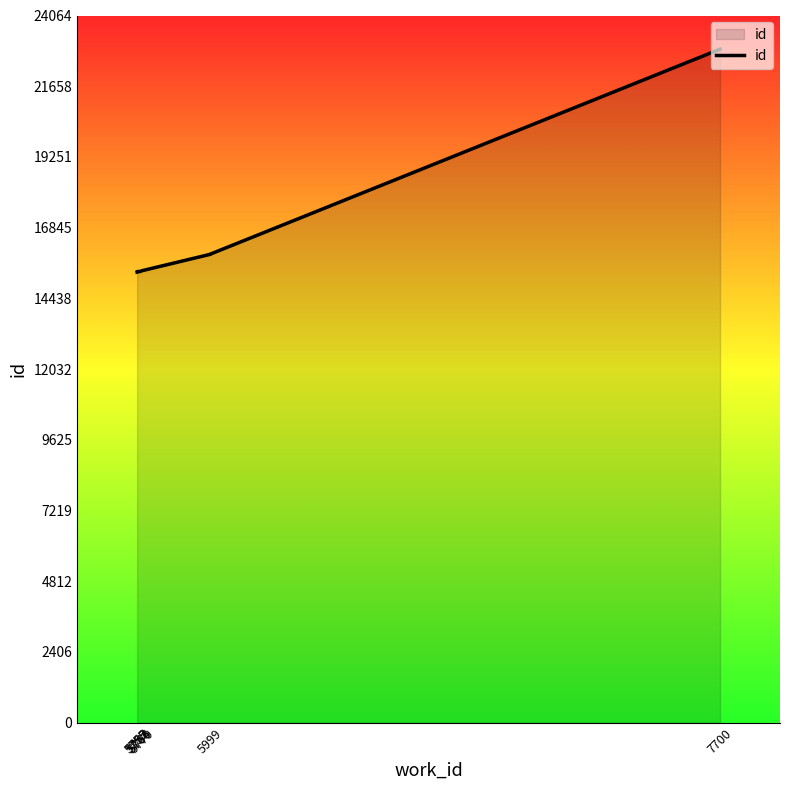

The value at 5757 is 15339. True or false?

True